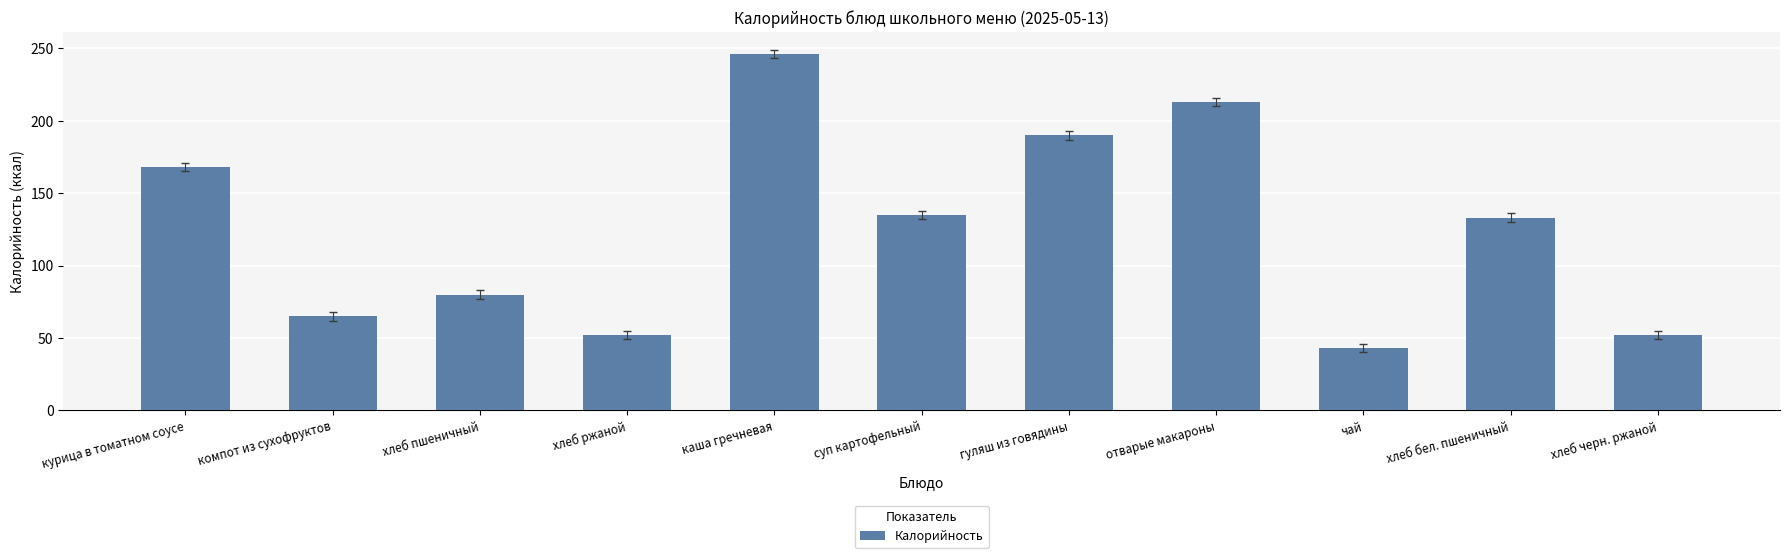

What is the value of the 1st bar from the left?

168